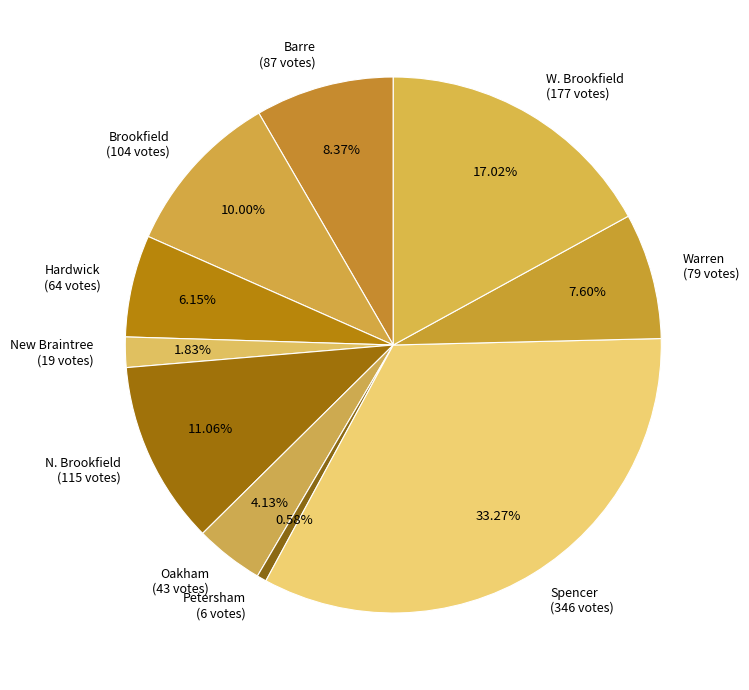

The Oakham slice represents 14% of the pie. True or false?

False